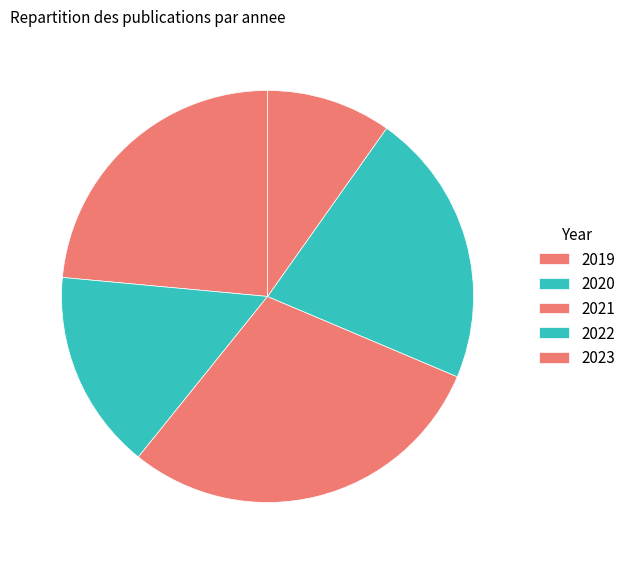

What is the largest slice in the pie chart?

2021